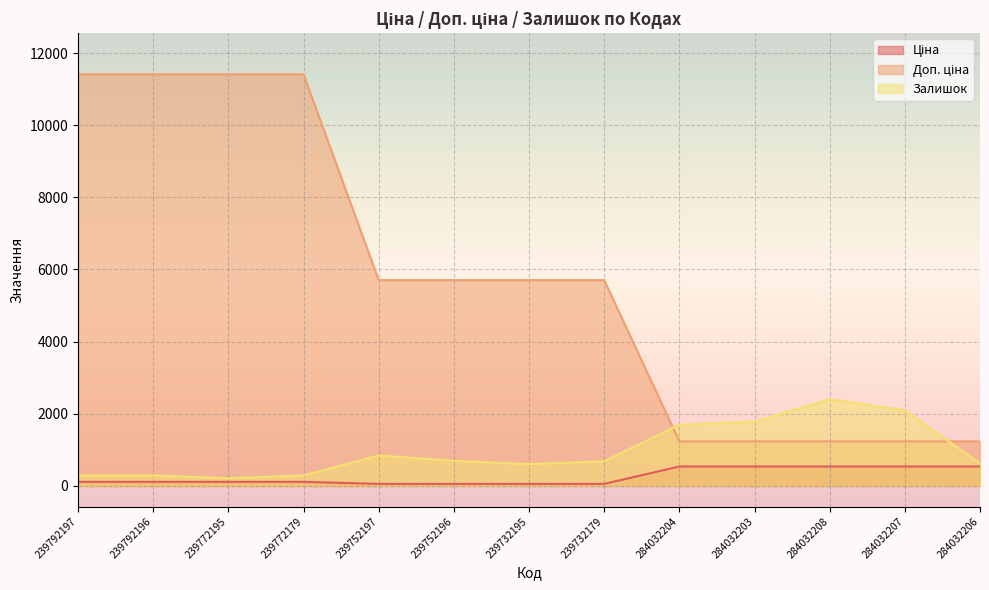

What is the average value of the Доп. ціна series?

5741.3